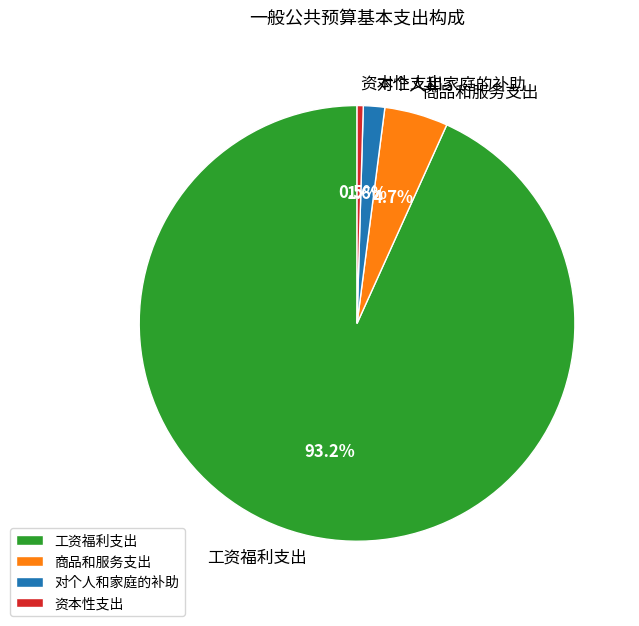

Which category accounts for the majority?

工资福利支出